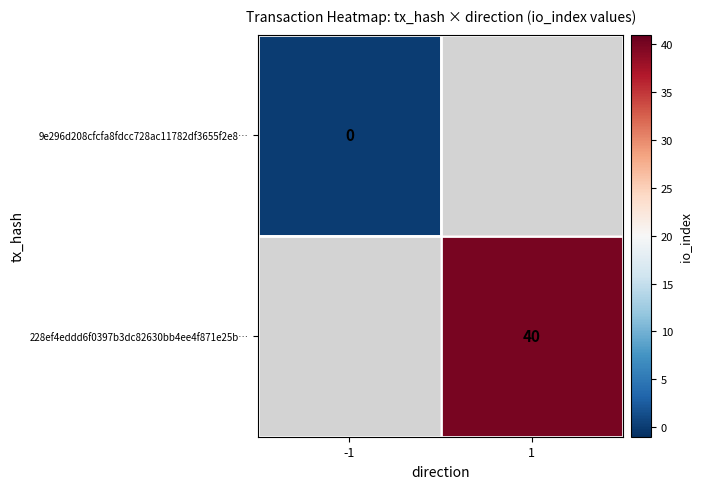

The 228ef4eddd6f0397b3dc82630bb4ee4f871e25b… series shows 40.0 at 1. True or false?

True